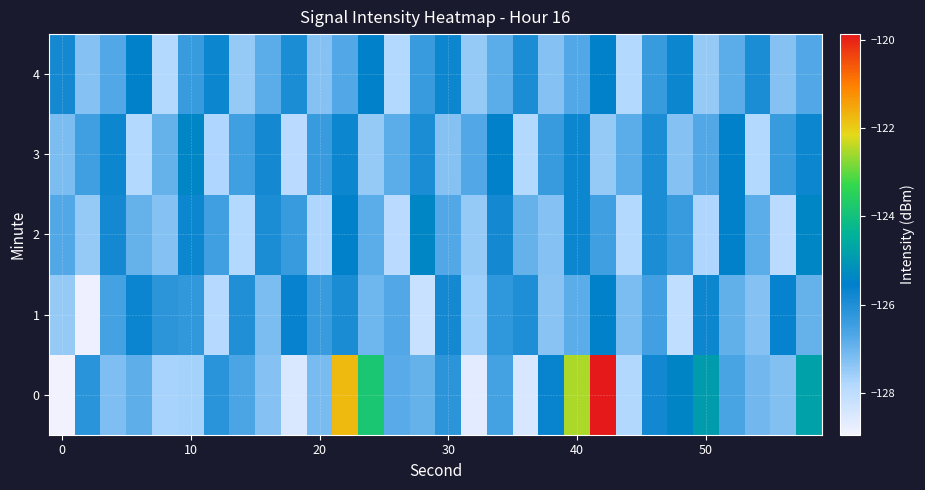

Count the number of categories in the chart.

30